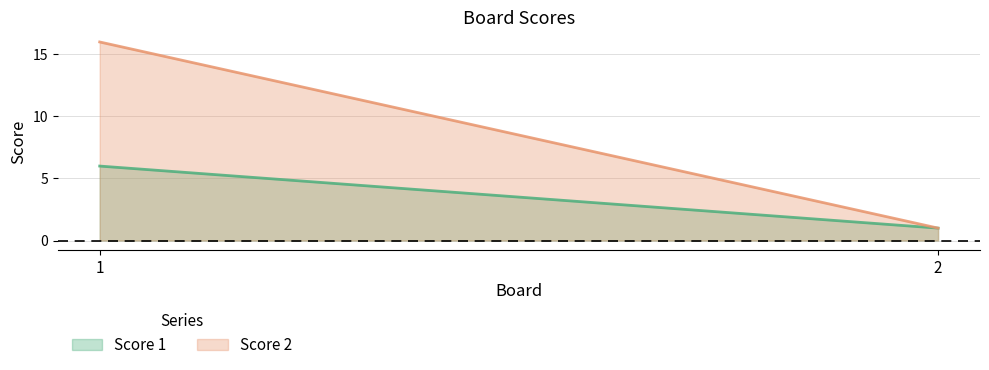

What are all the series names shown in the legend?

Score 1, Score 2